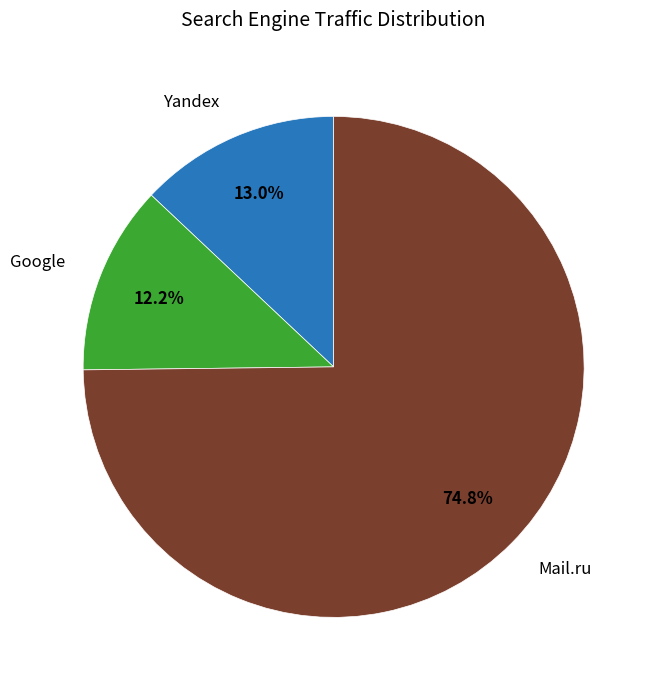

Does any single category account for the majority?

Yes